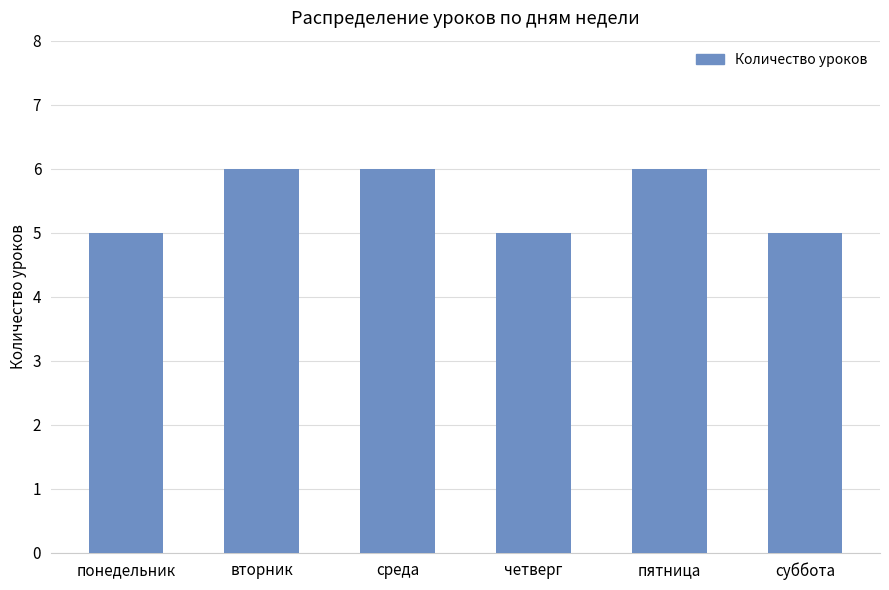

Which has a higher value, пятница or понедельник?

пятница